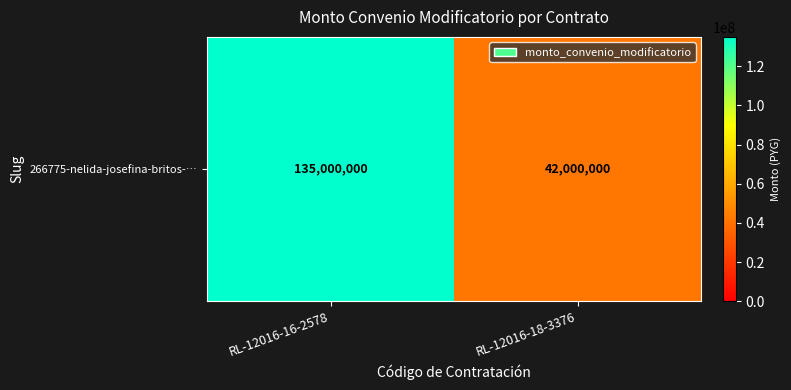

Count the values in the range 42000000 to 135000000.

2